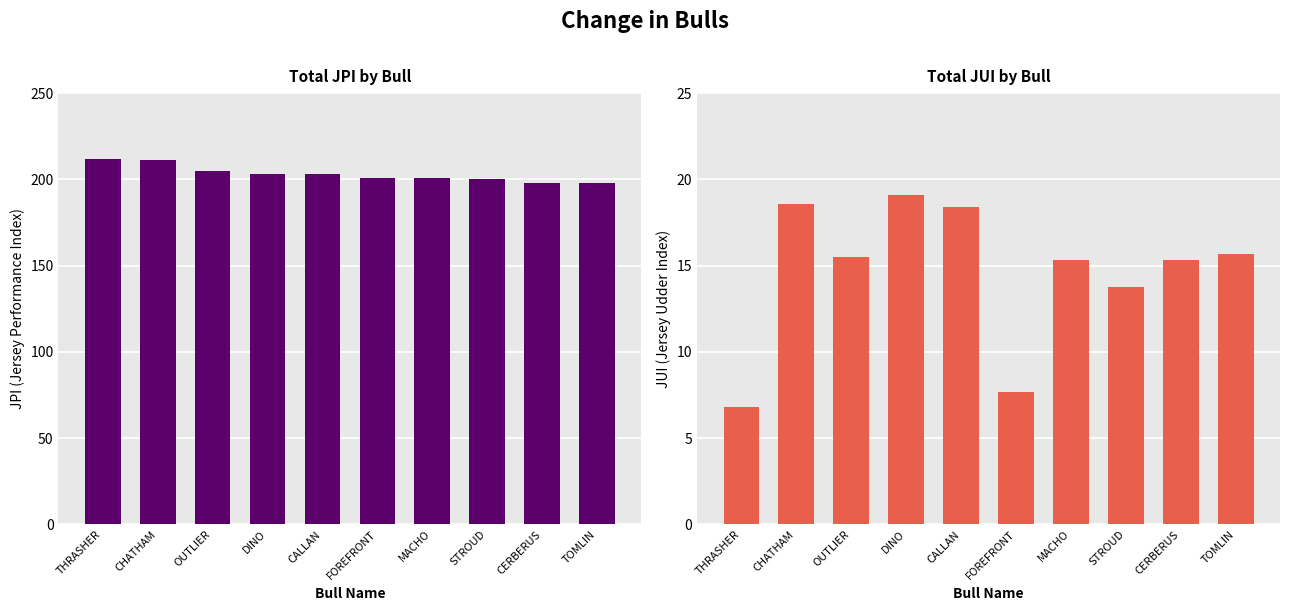

True or false: JUI has a value of 18.4 at CALLAN.

True